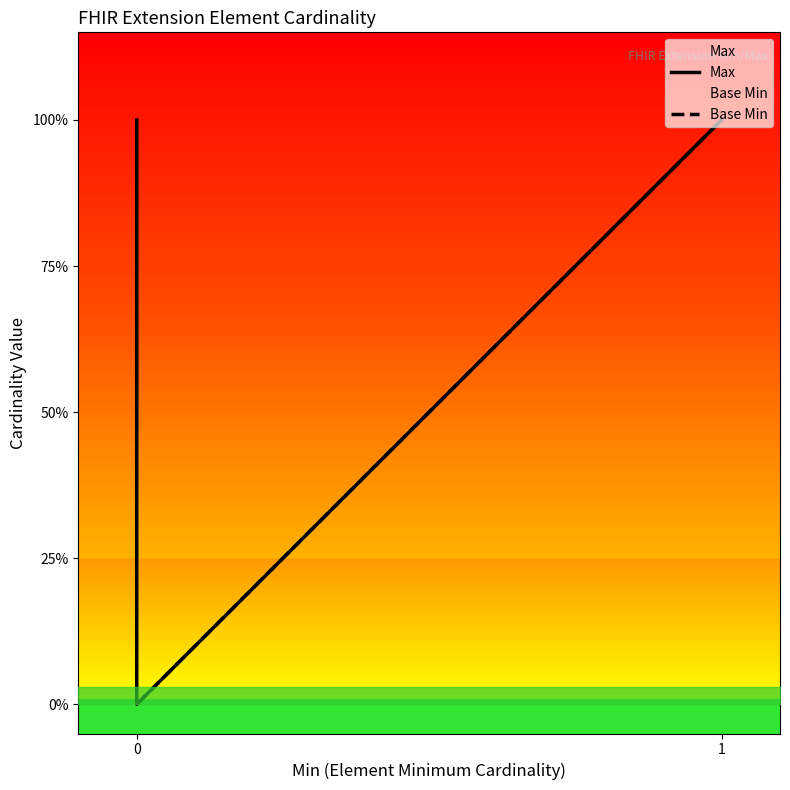

True or false: Max and Base Min cross at least once.

False